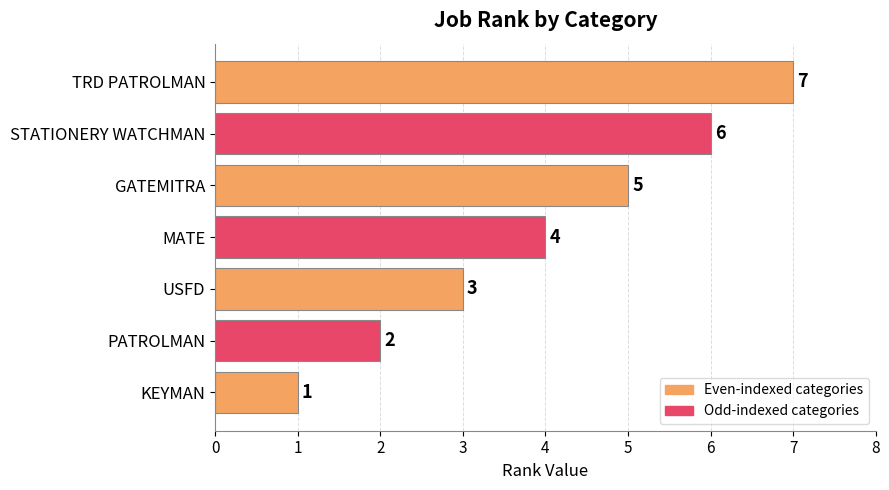

Rank the categories by value from highest to lowest.

TRD PATROLMAN, STATIONERY WATCHMAN, GATEMITRA, MATE, USFD, PATROLMAN, KEYMAN